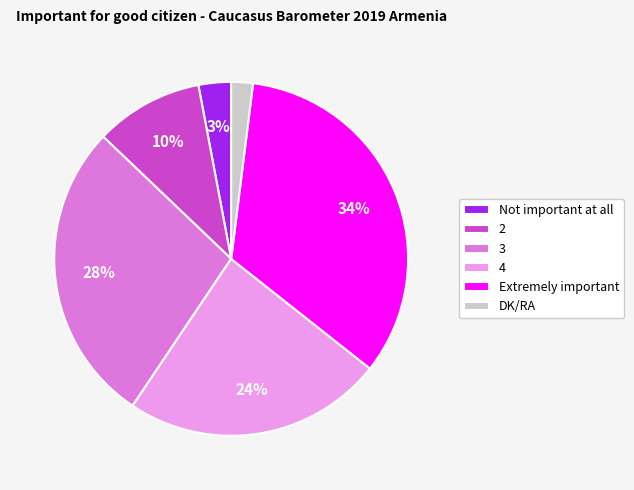

How many segments does this pie chart have?

6